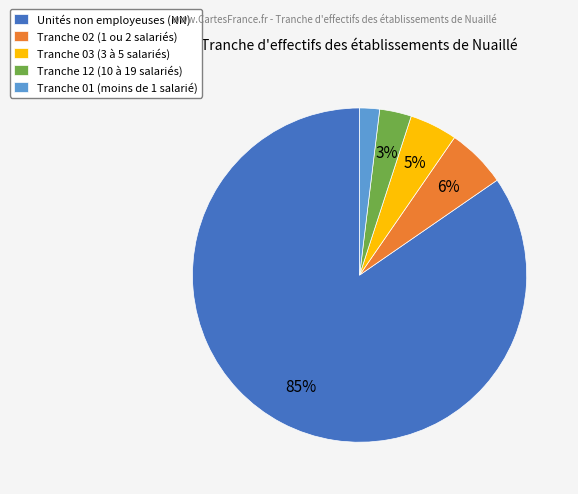

To the nearest percent, what is the combined percentage of Tranche 01 (moins de 1 salarié) and Tranche 12 (10 à 19 salariés)?

5%